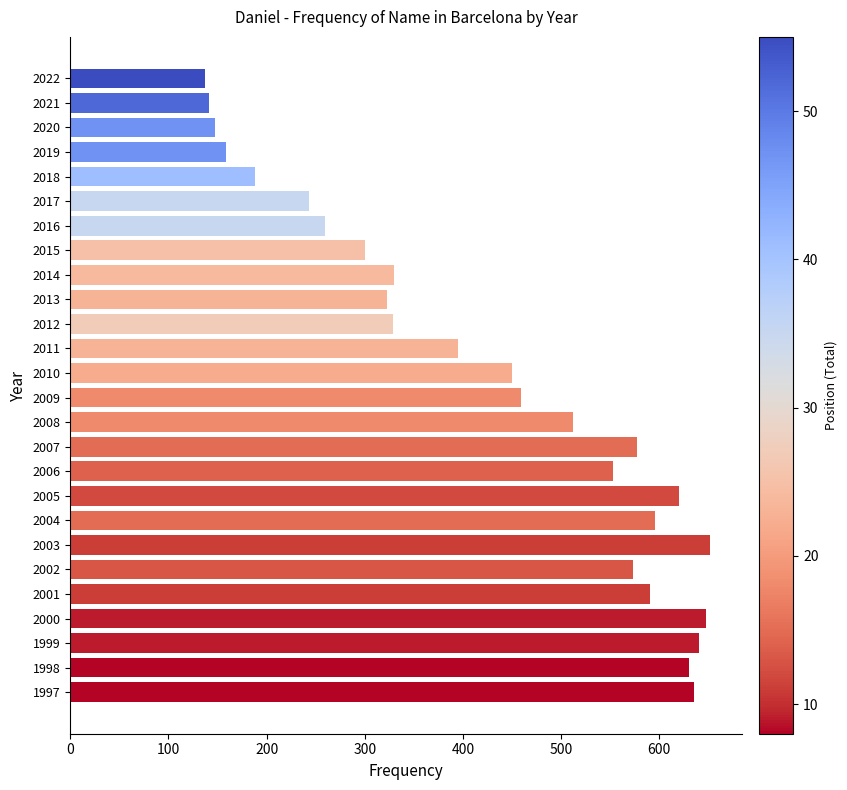

How many data points are less than 459?

13